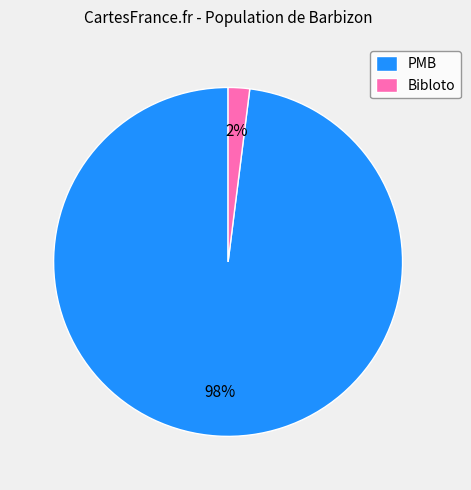

How many segments does this pie chart have?

2